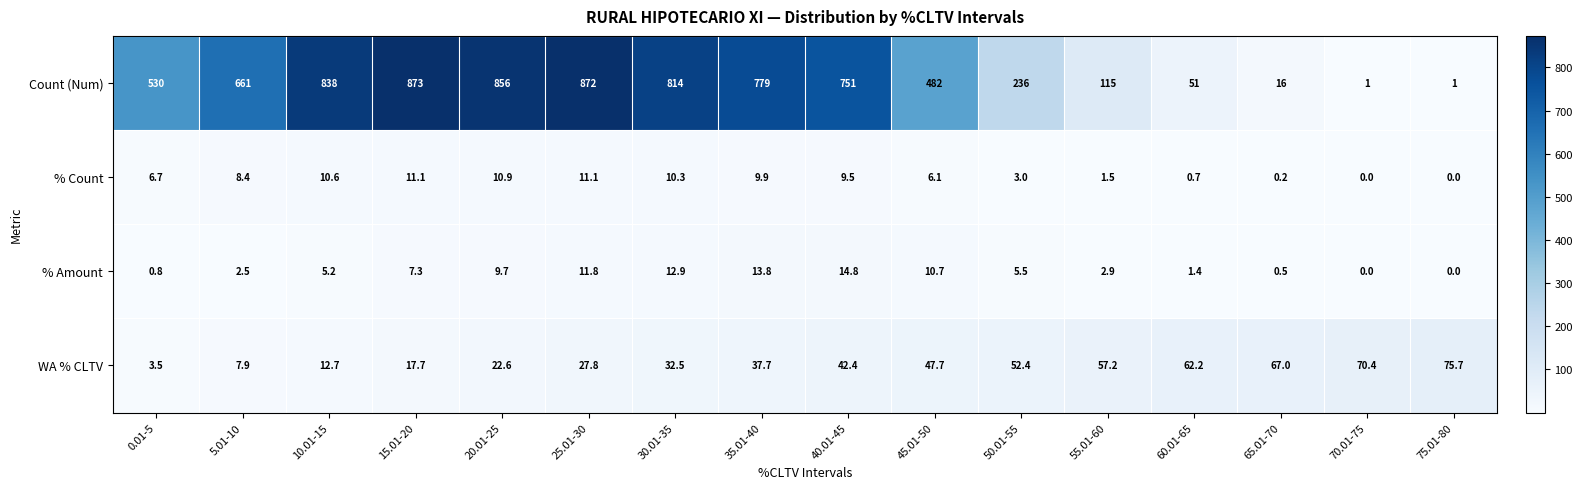

Rank the series by their maximum value, from highest to lowest.

Count (Num), WA % CLTV, % Amount, % Count